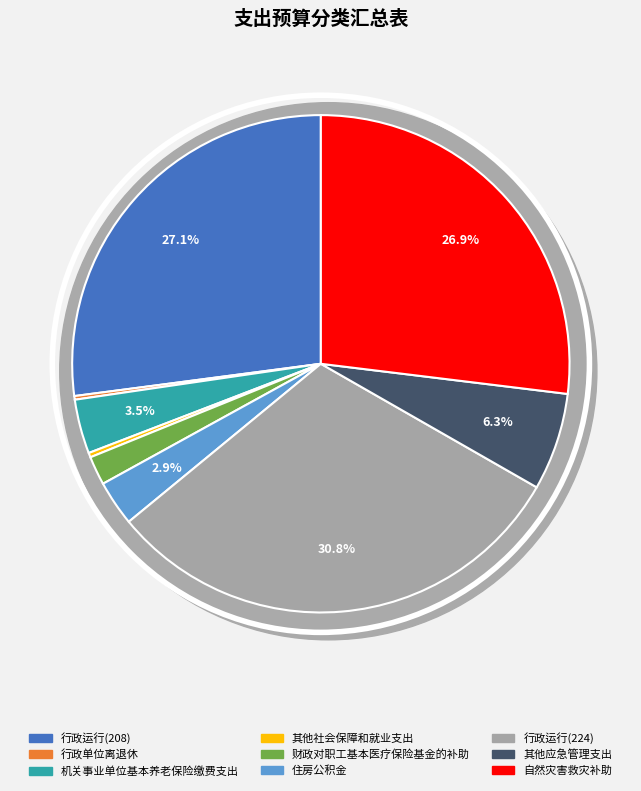

Count the number of slices in the pie.

9